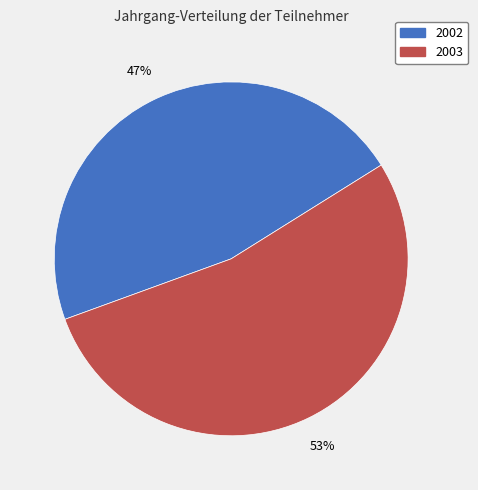

What percentage is the 2002 slice, to the nearest percent?

47%